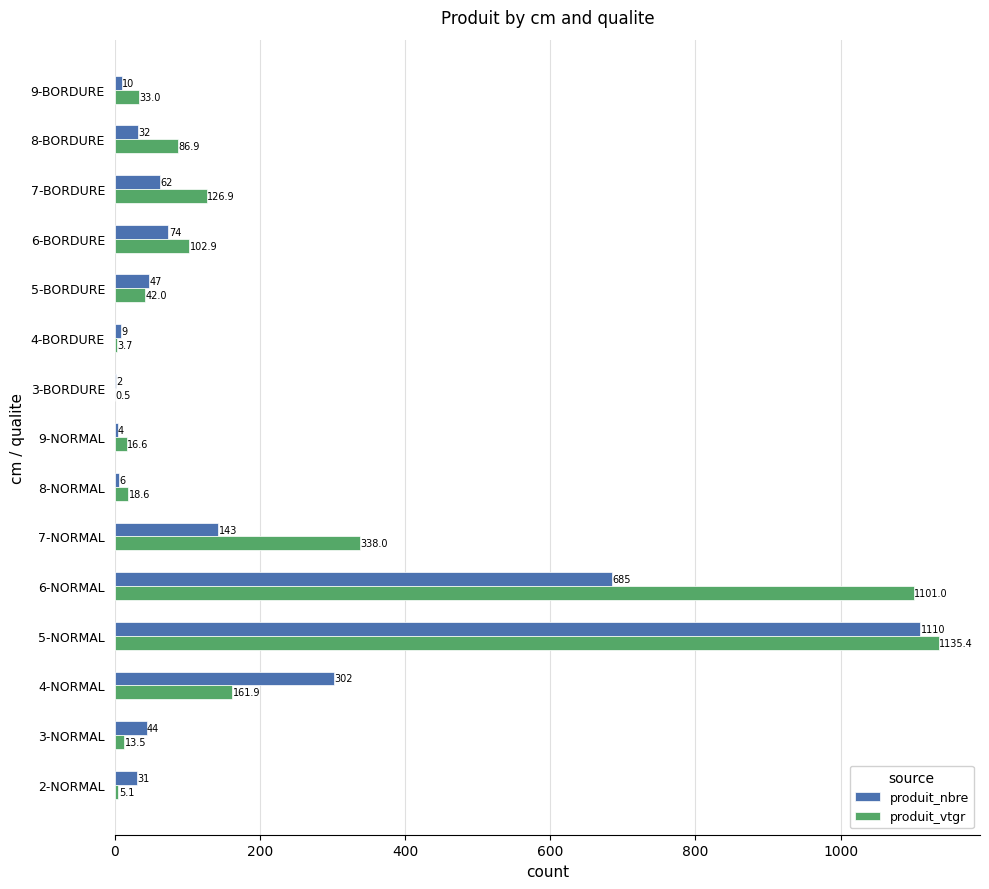

At which label does produit_vtgr reach its peak?

5-NORMAL